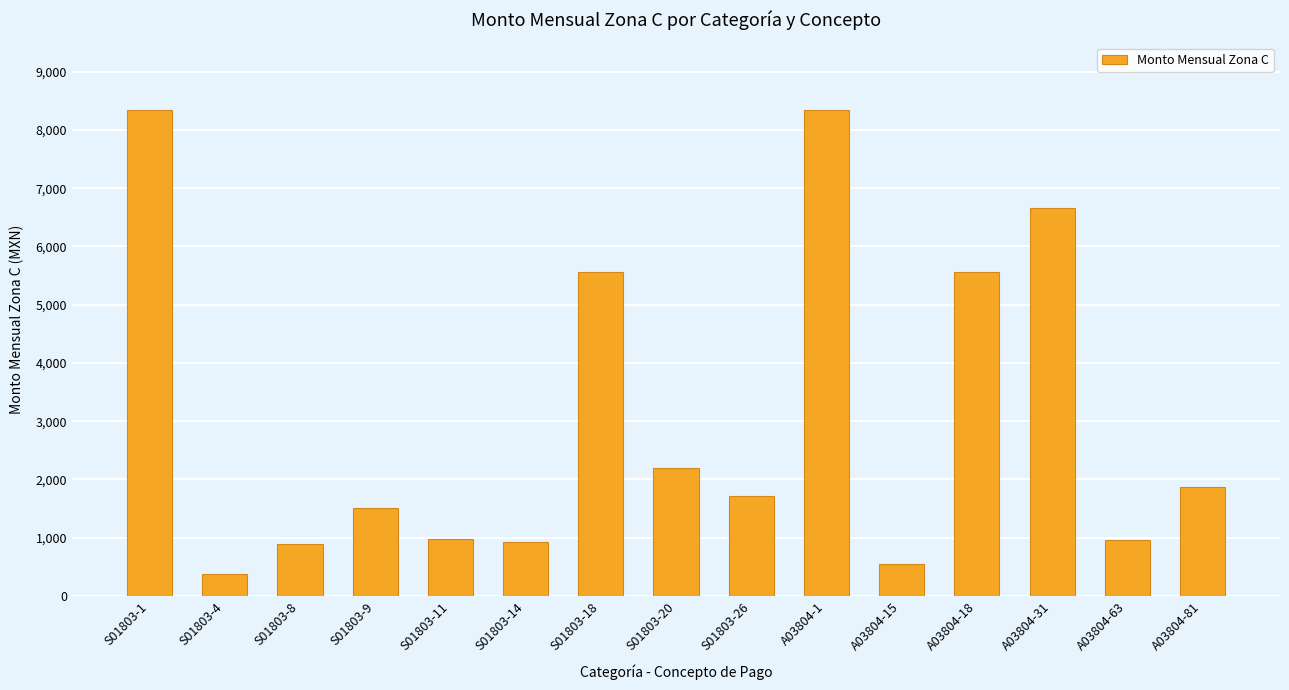

What is the greatest value displayed?

8334.3